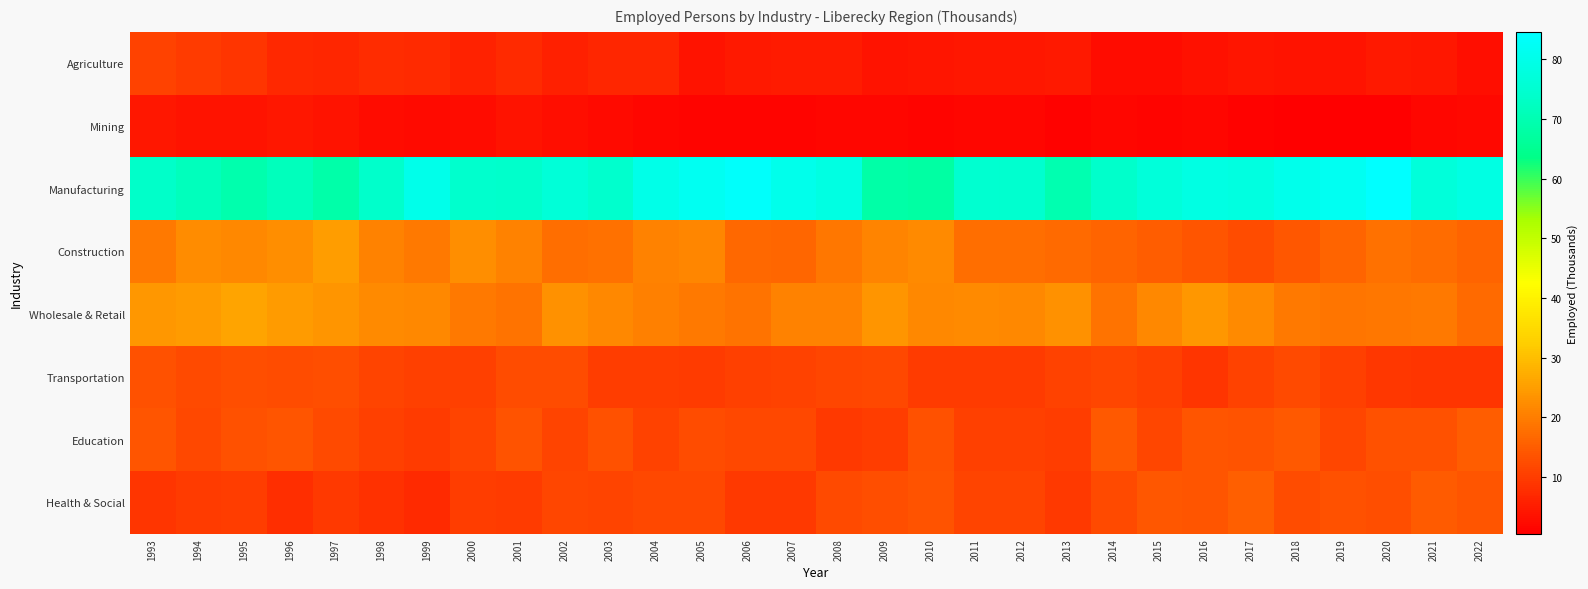

Which category has the lowest value across all series?

2020